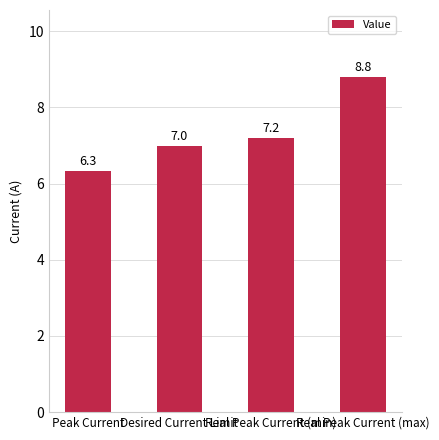

The chart shows a value of 7.2 at Real Peak Current (min). True or false?

True